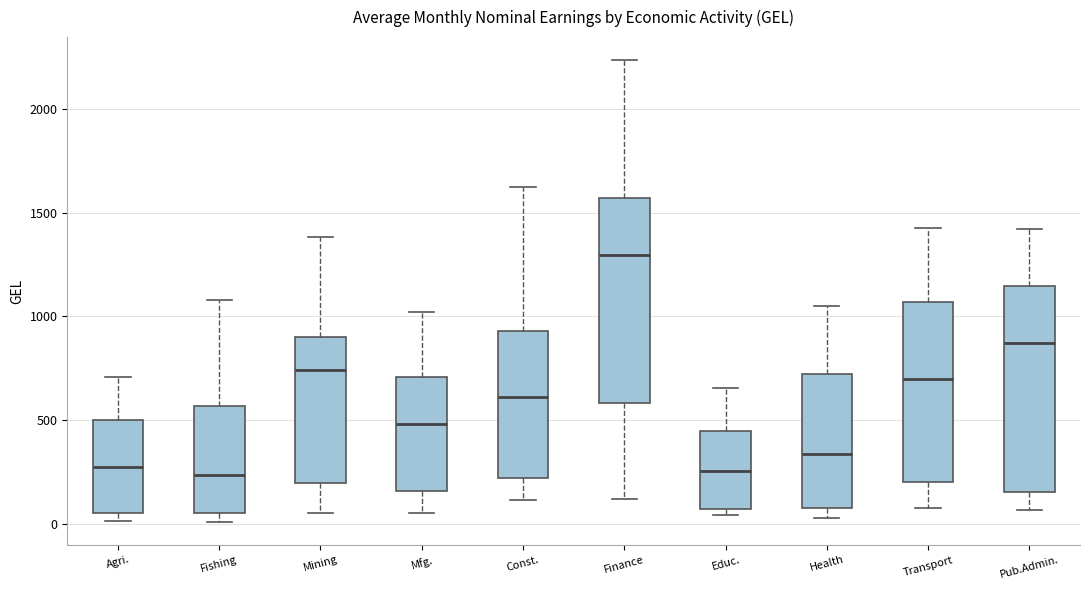

Where is the upper edge of the box for Agri. on the y-axis? The values are not printed on the chart, so give them approximately, as read against the axis.

500